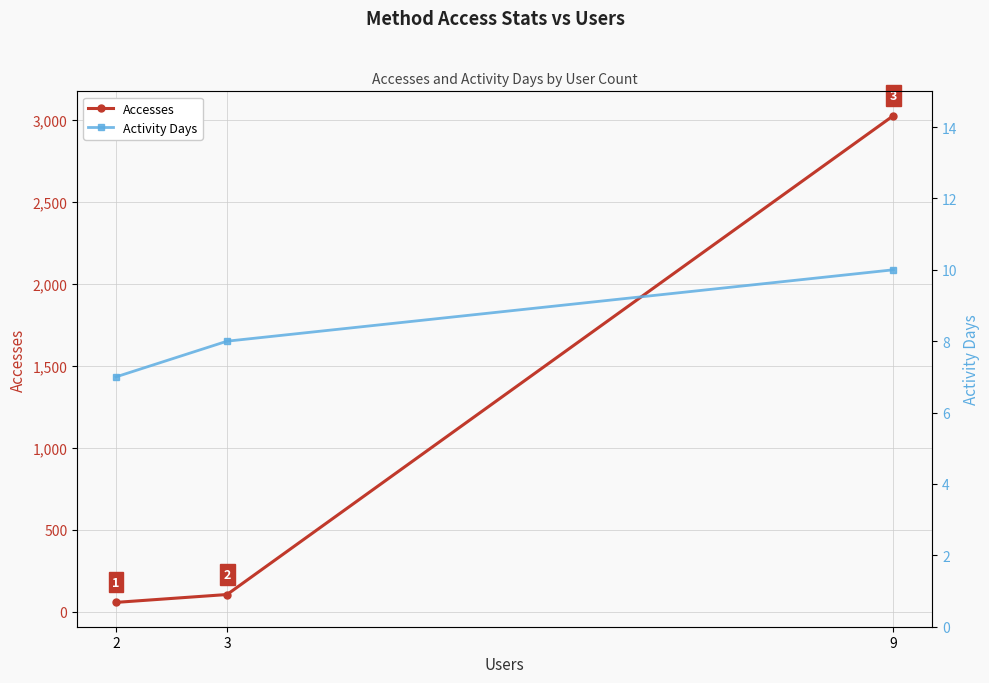

Is this an area chart (filled region under the line)?

No